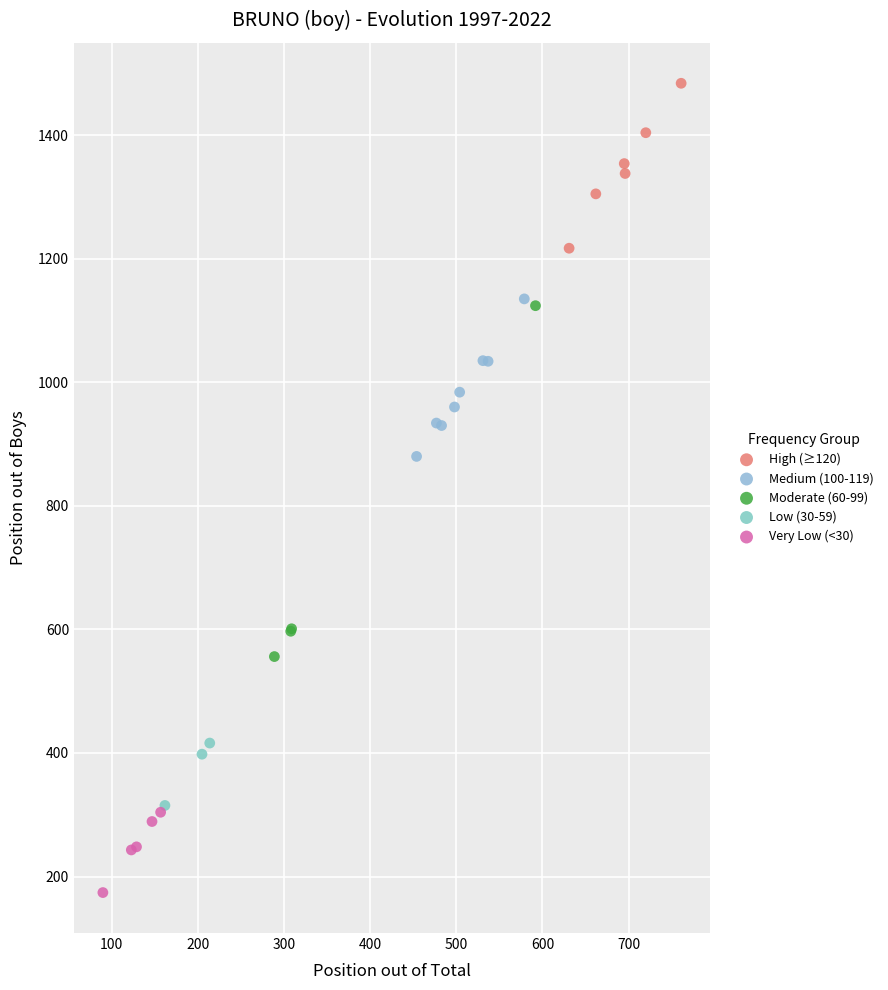

Which series has the widest spread of Y values?

Moderate (60-99)